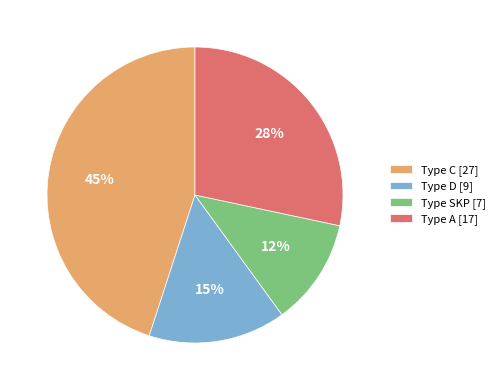

Which slice is the largest?

Type C [27]